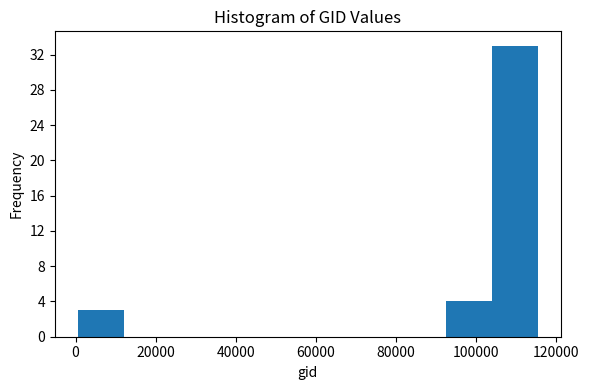

How tall is the bar that spans 104000 to 116000 on the x-axis? Neither the bar edges nor the heights are printed on the chart, so give them approximately, as read against the axes.

33